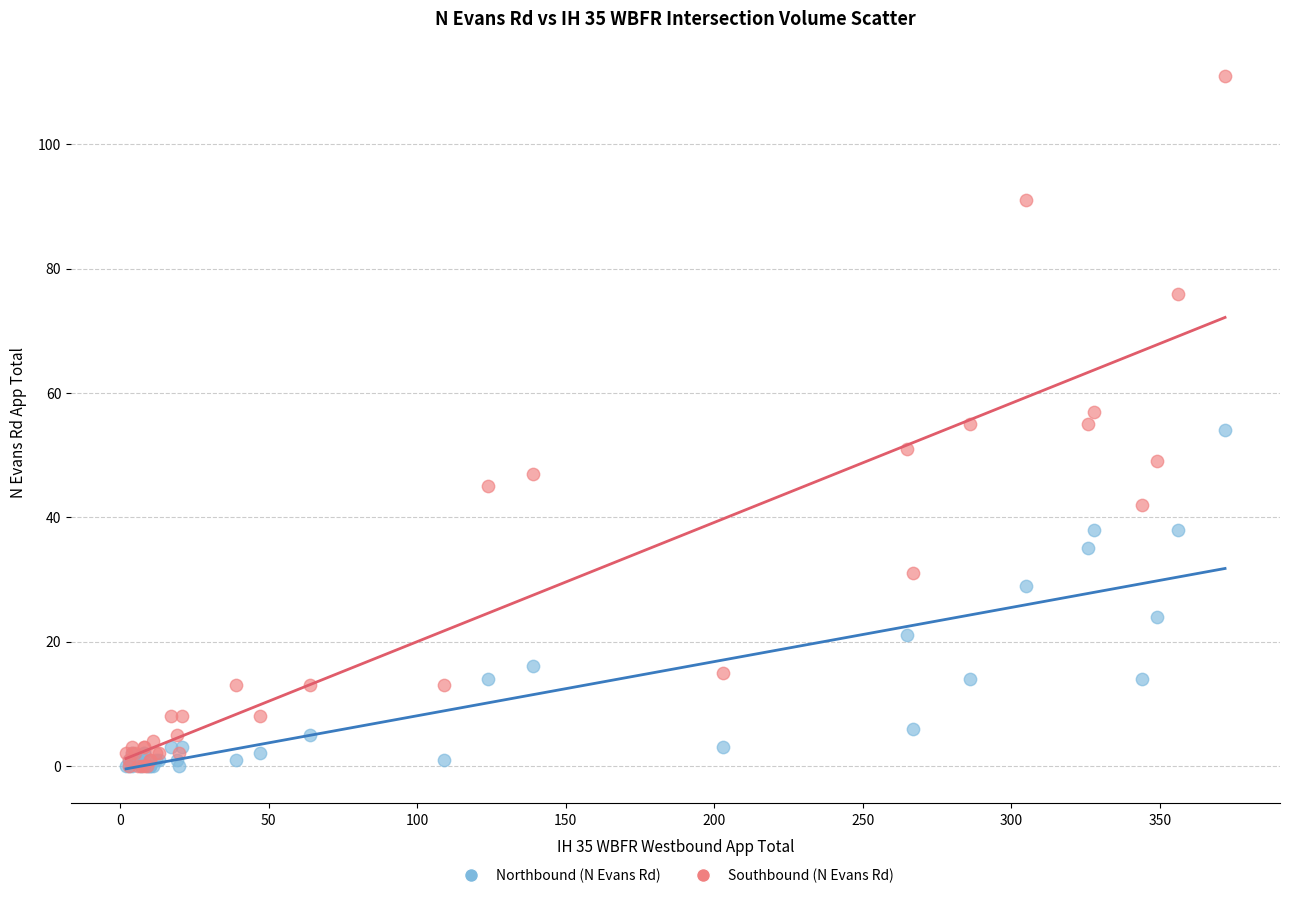

What are all the series names shown in the legend?

Northbound (N Evans Rd), Southbound (N Evans Rd)